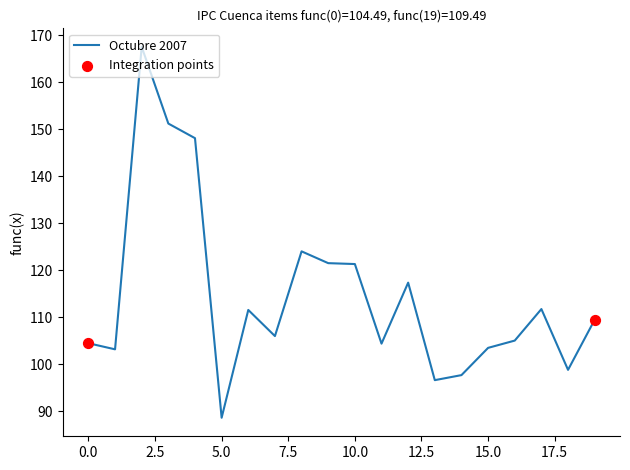

What is the minimum value shown in the chart?

88.6